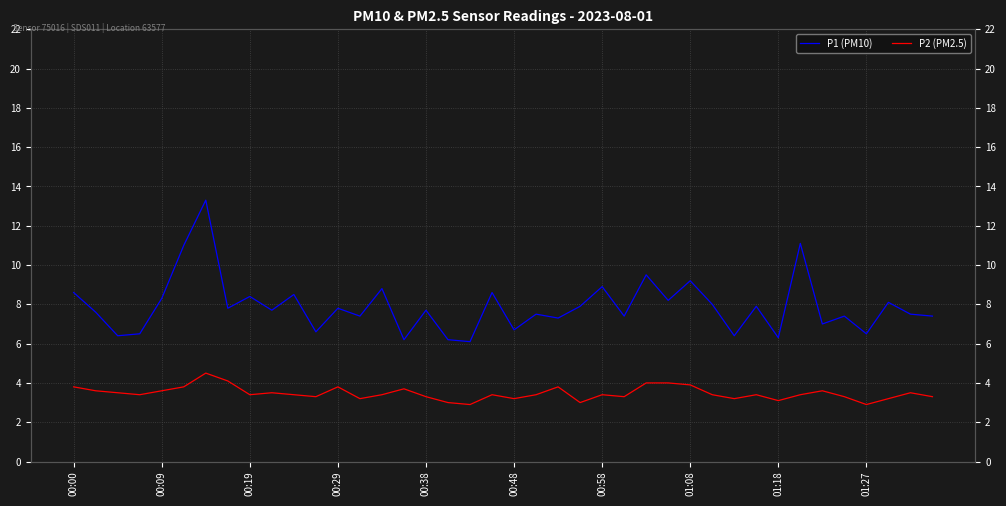

What position from the left is 35?

36